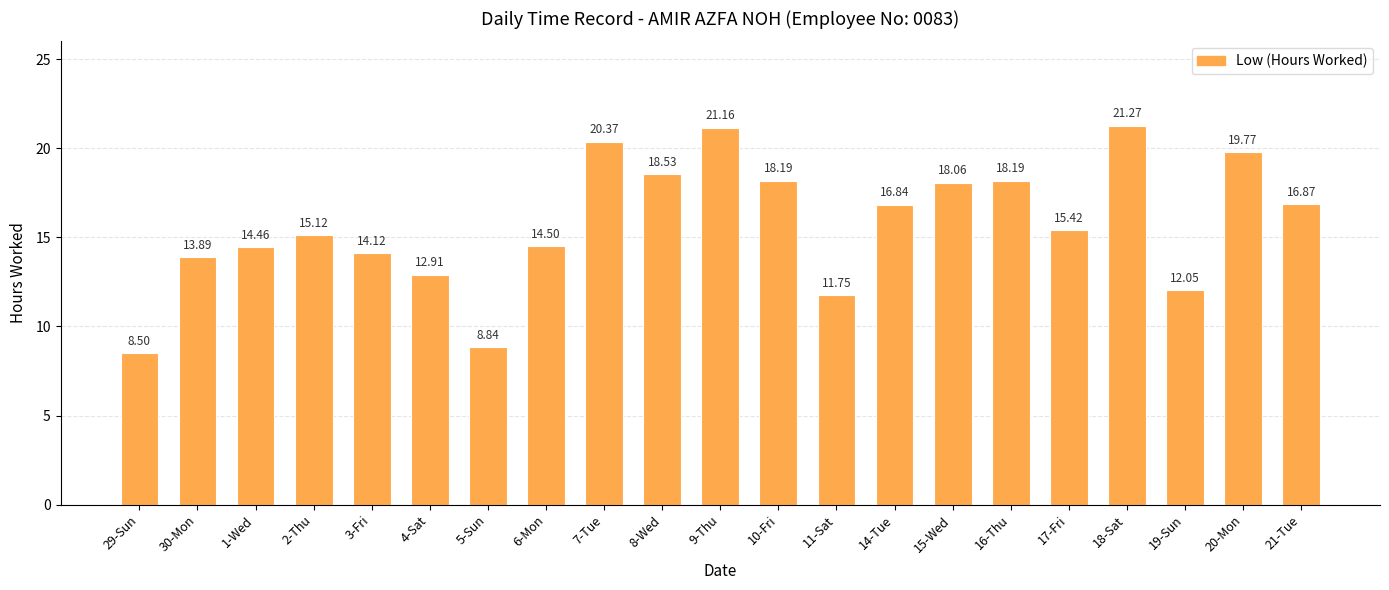

Approximately how many times larger is the value at 18-Sat compared to 17-Fri?

1.4